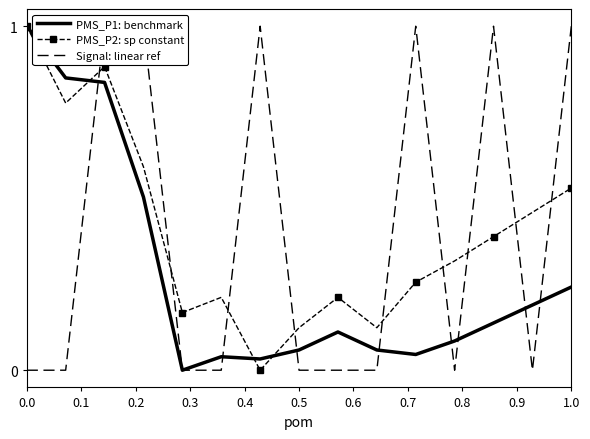

Between which two adjacent categories do PMS_P1: benchmark and Signal: linear ref first intersect?

0.1 and 0.2